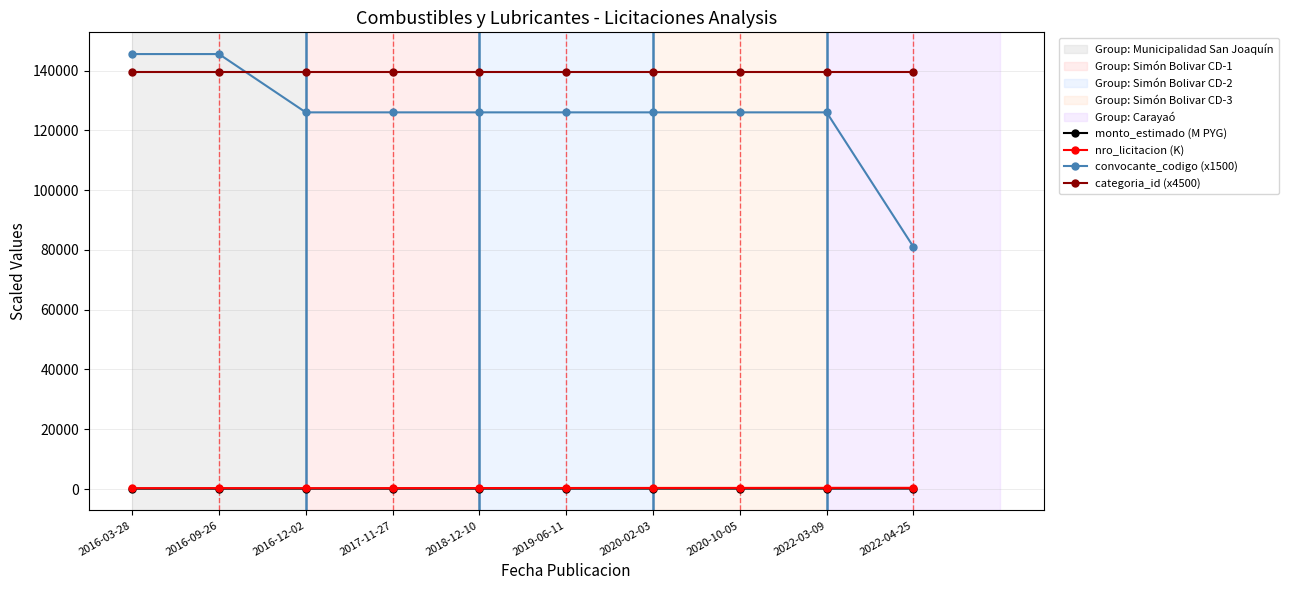

What is the total value across all series at 2017-11-27?

265959.4